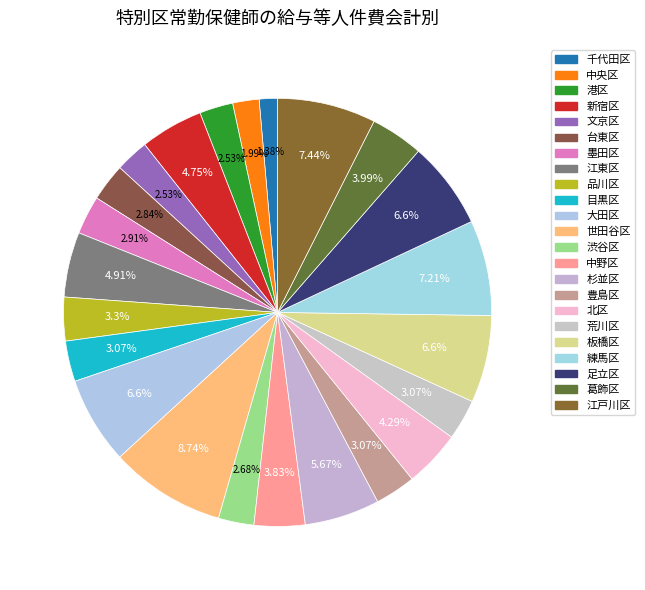

How many slices are in this pie chart?

23